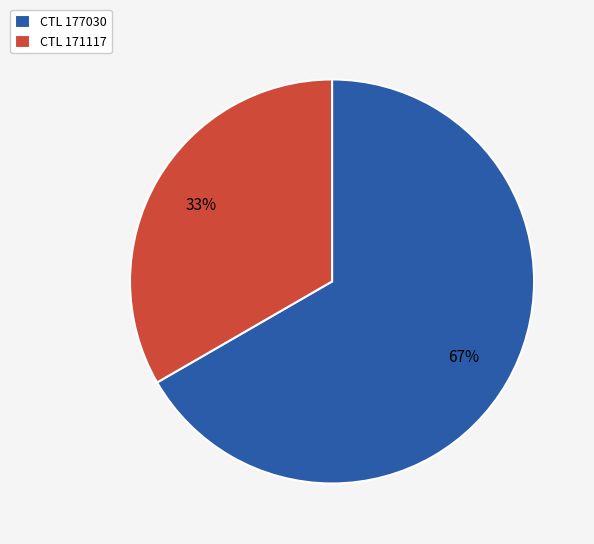

Approximately how many times larger is the value at CTL 171117 compared to CTL 177030?

0.5